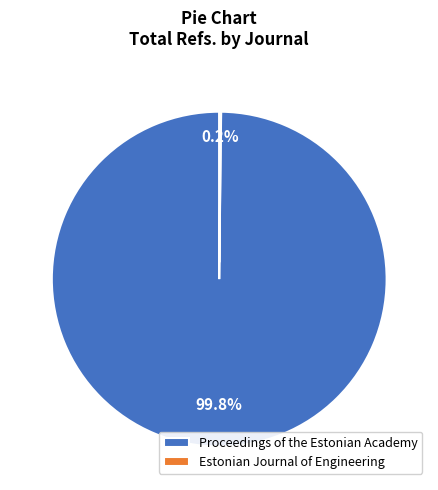

Is there any slice that represents more than half of the pie?

Yes